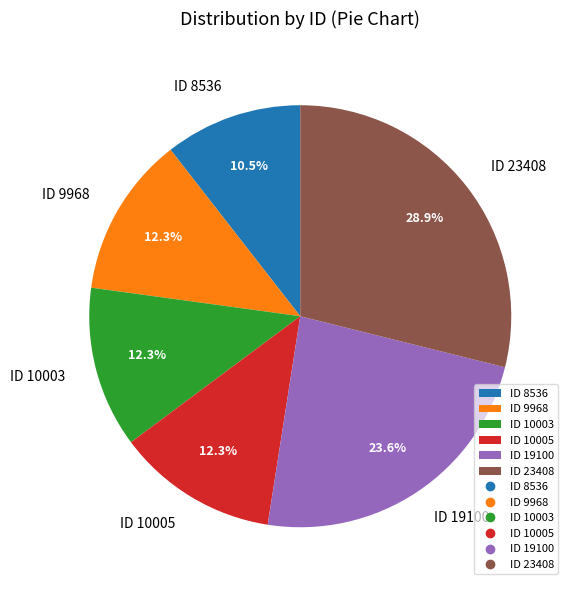

What is the largest slice in the pie chart?

ID 23408